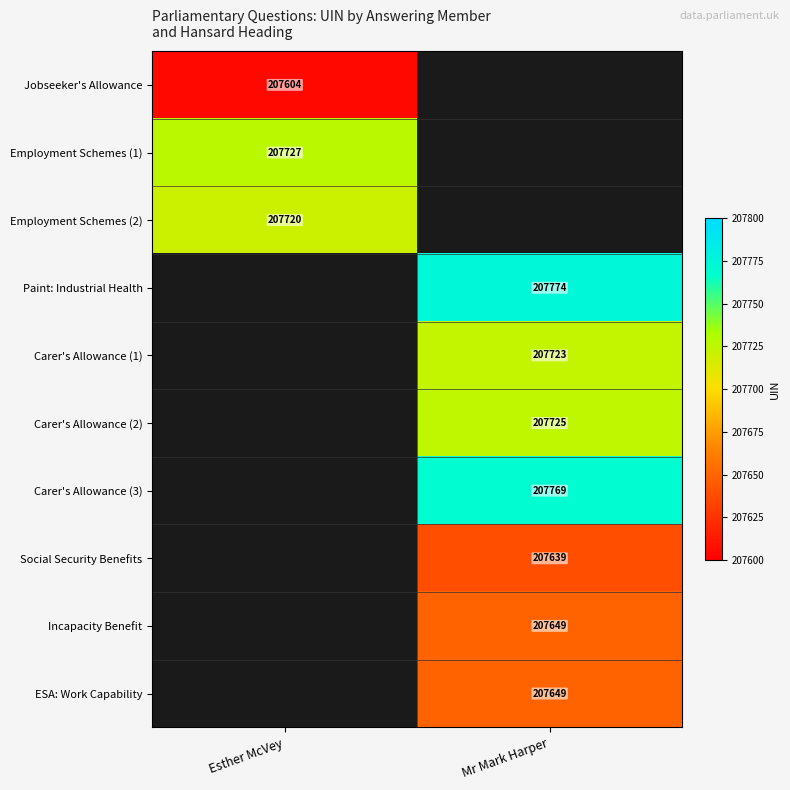

Is the value of Incapacity Benefit at Mr Mark Harper greater than the value of Carer's Allowance (3) at Mr Mark Harper?

No